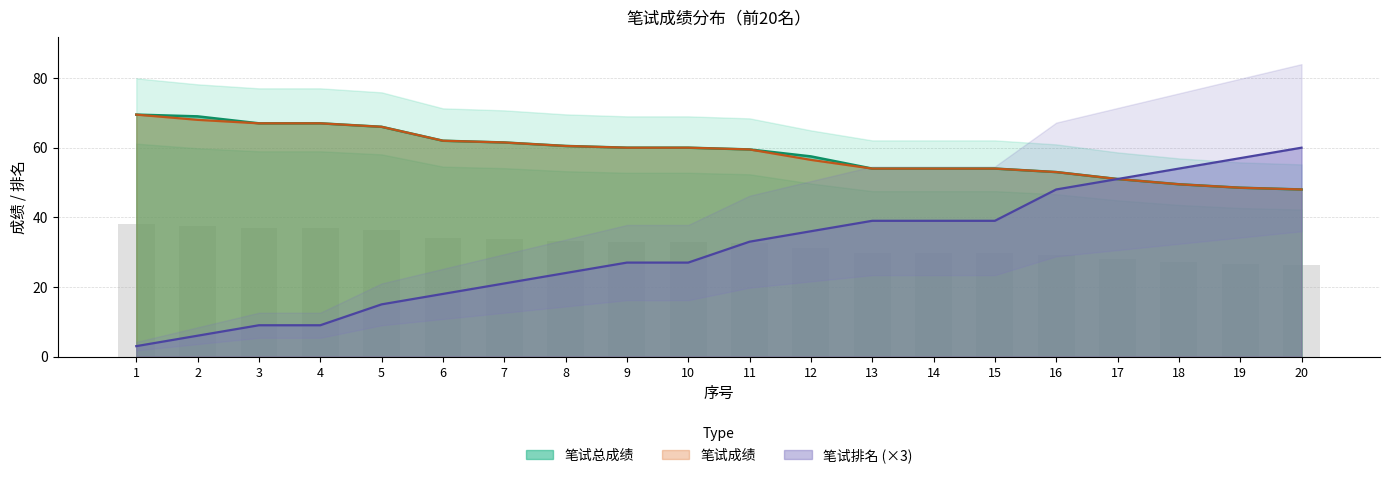

What is the total value across all series at 11?

152.0